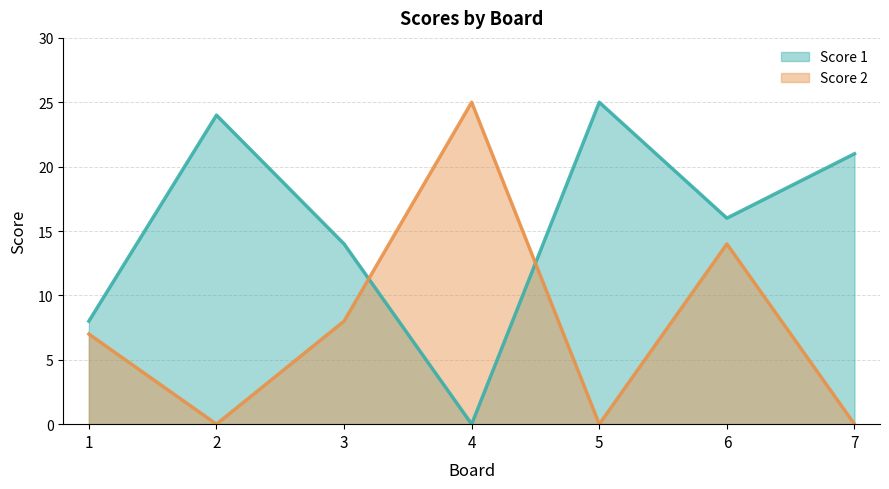

Between 6 and 2, which is larger?

2